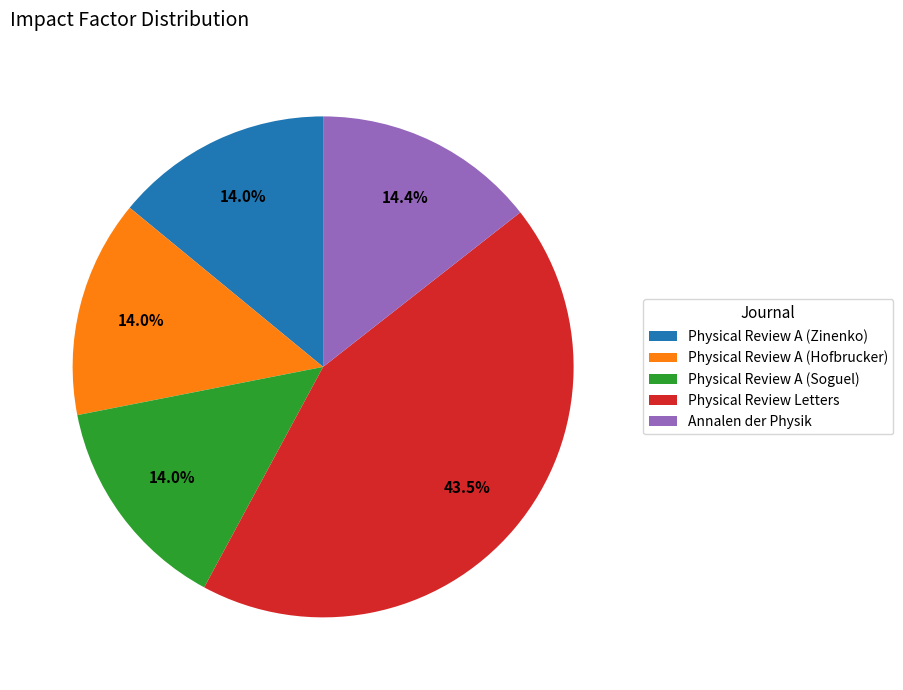

Which category has the biggest portion of the pie?

Physical Review Letters